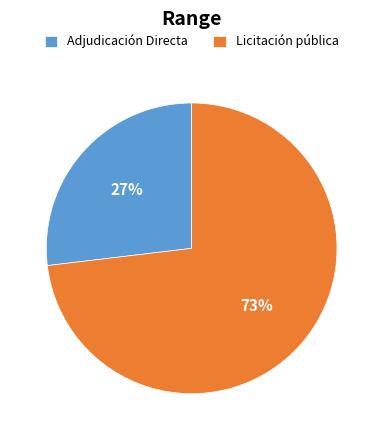

Between Adjudicación Directa and Licitación pública, which is larger?

Licitación pública